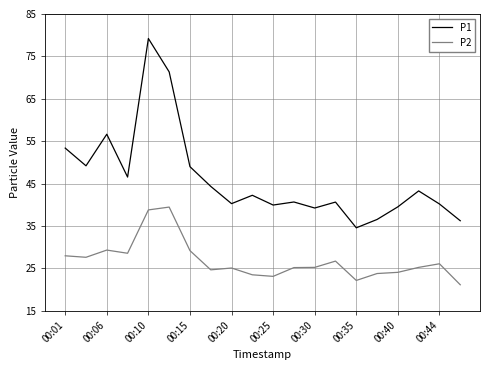

Which series has the largest total across all categories?

P1